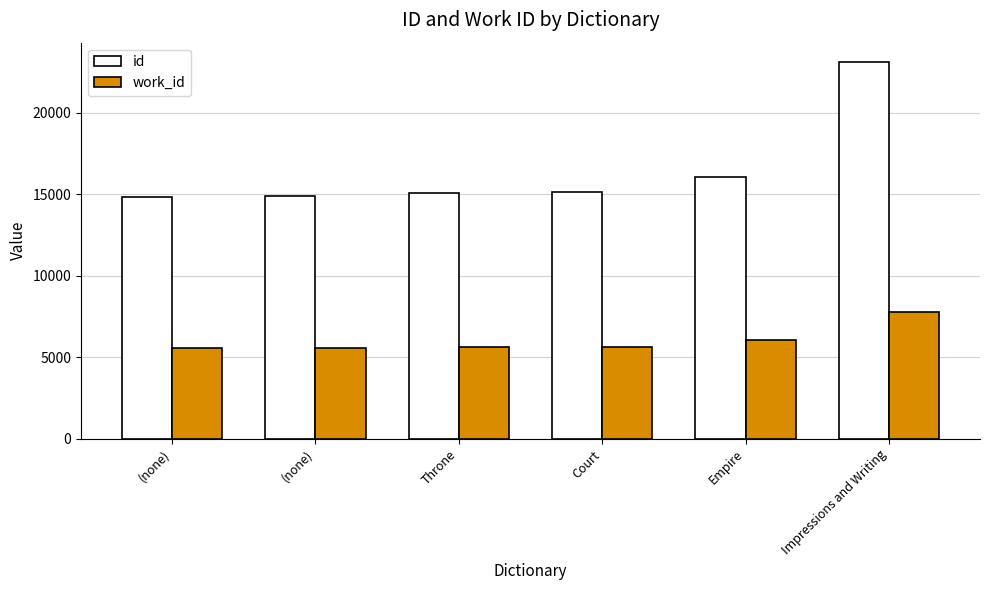

The value of work_id at Court is 5658. True or false?

True